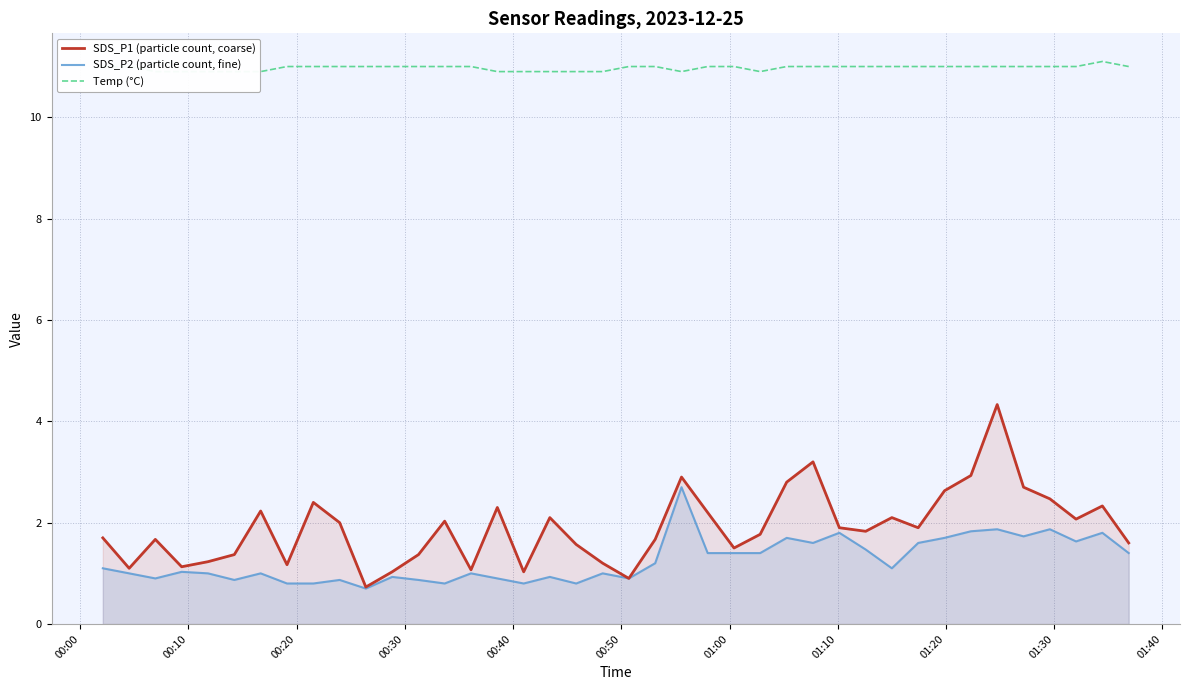

Which series has the largest total across all categories?

Temp (°C)